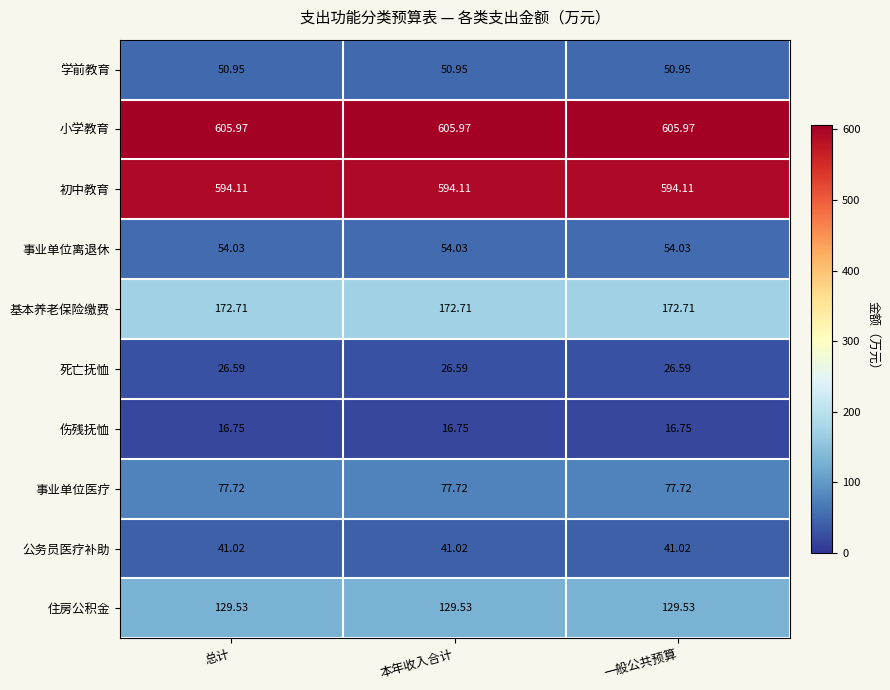

Is the value of 伤残抚恤 at 一般公共预算 greater than the value of 基本养老保险缴费 at 一般公共预算?

No